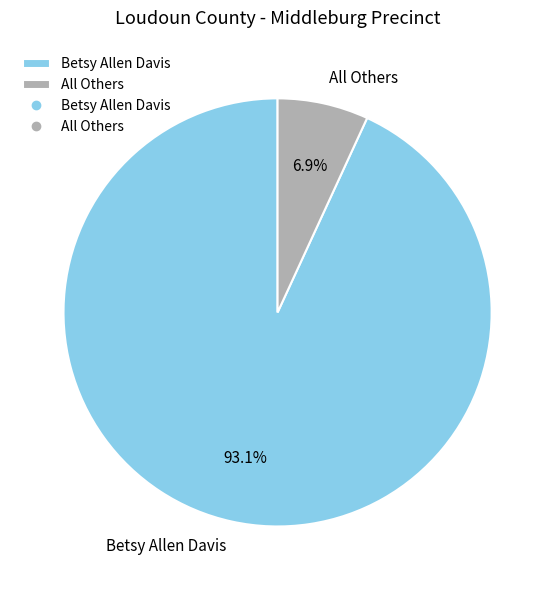

Is there a majority slice in this chart?

Yes